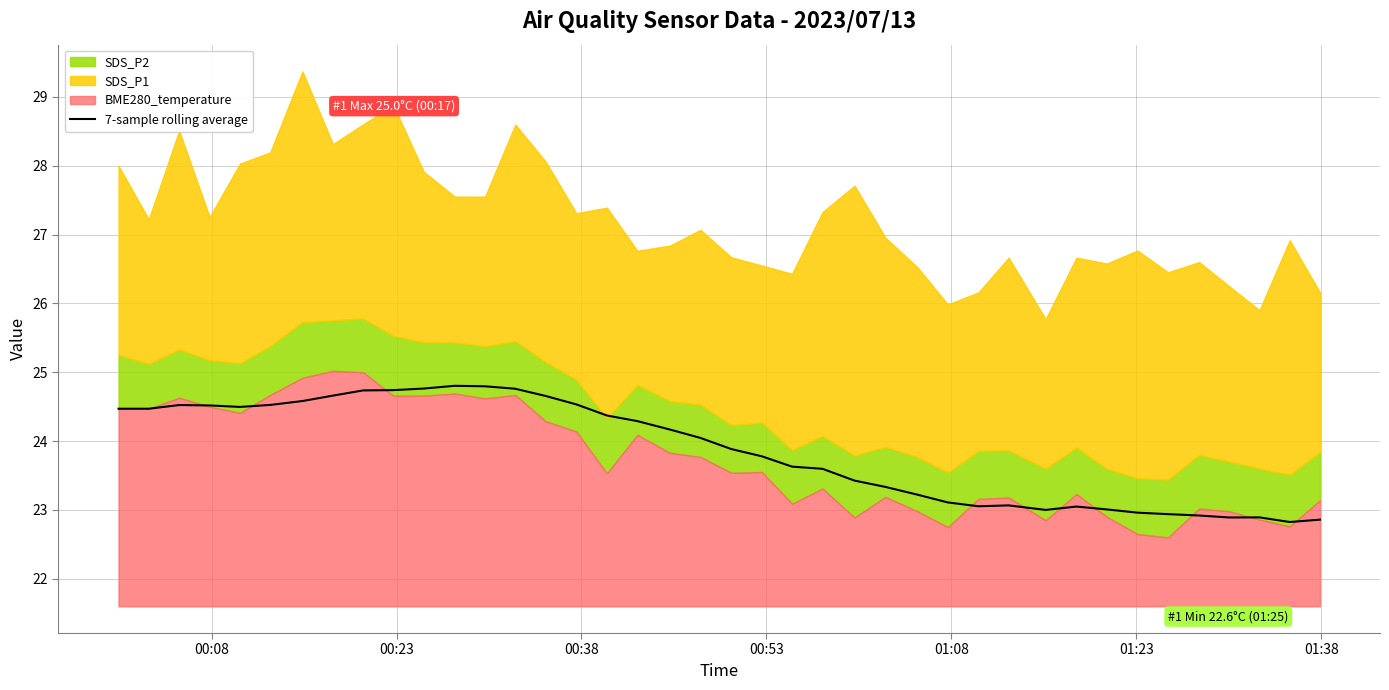

What is the maximum value for 7-sample rolling average?

24.8